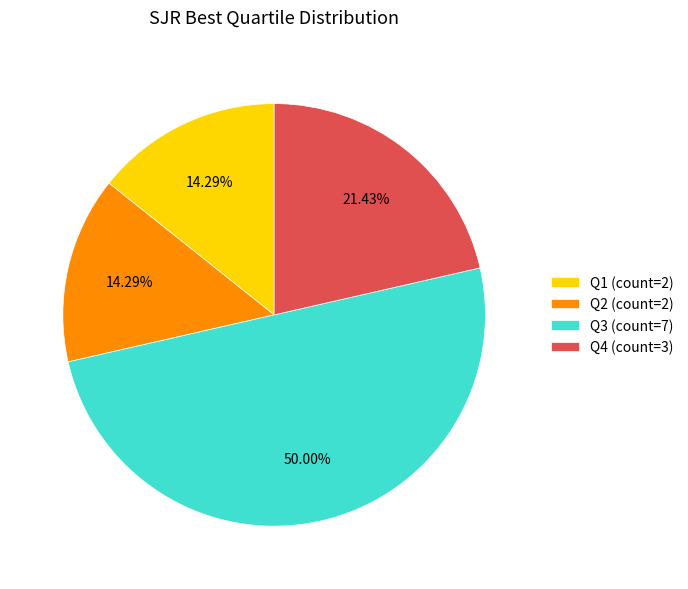

Which slice is the largest?

Q3